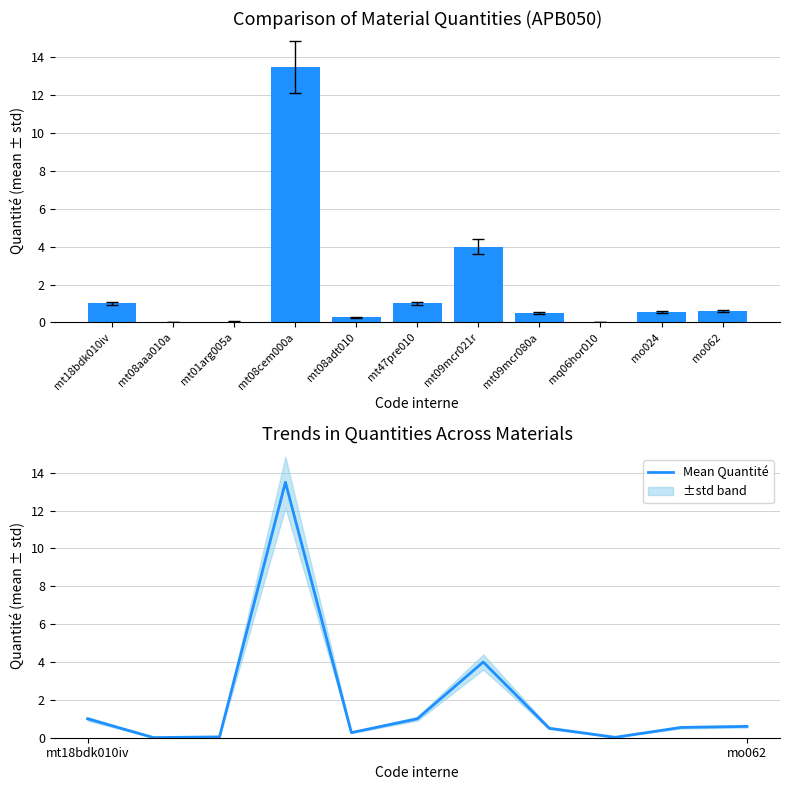

What value does the Quantité series have at mt09mcr021r?

4.0